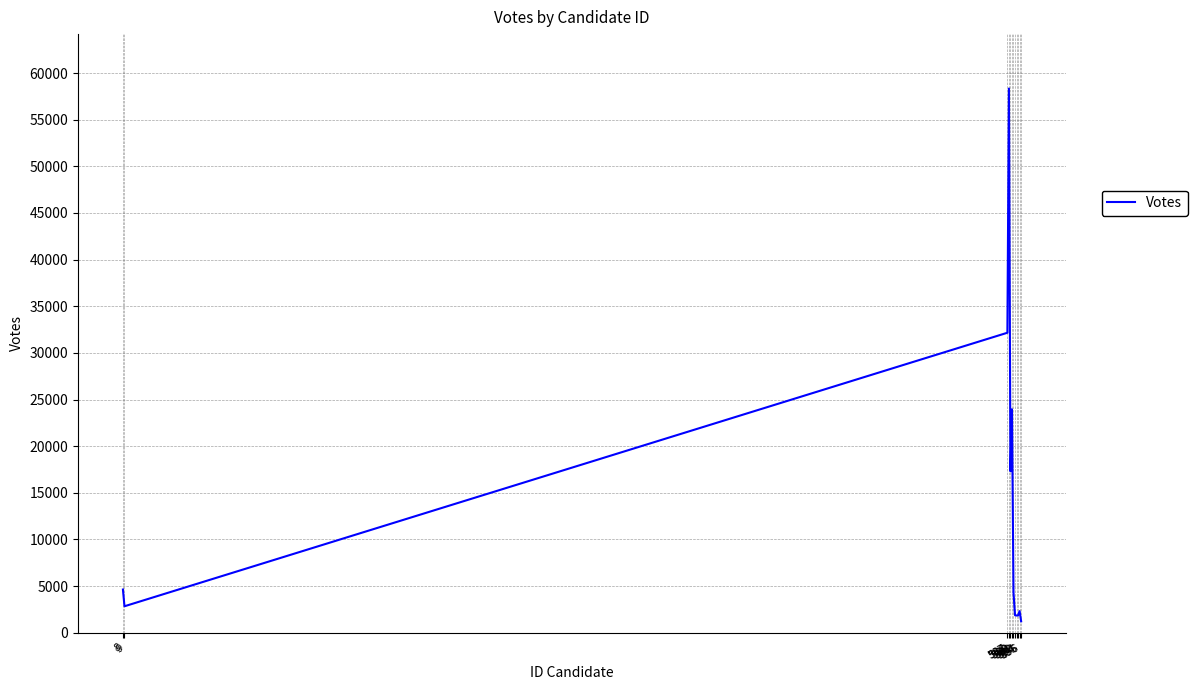

What is the difference between the maximum and minimum values?

57107